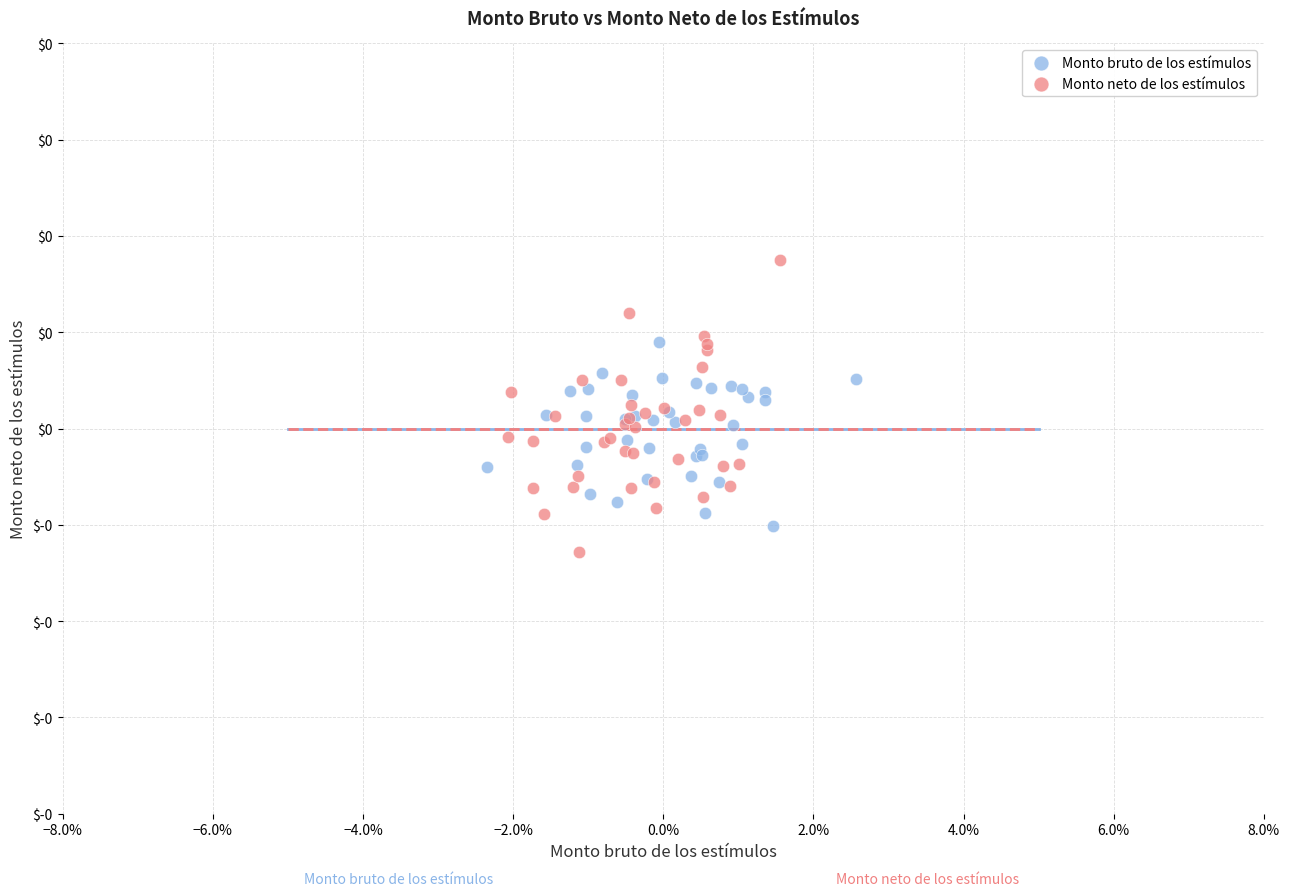

Which series reaches the maximum Y coordinate?

Monto neto de los estímulos